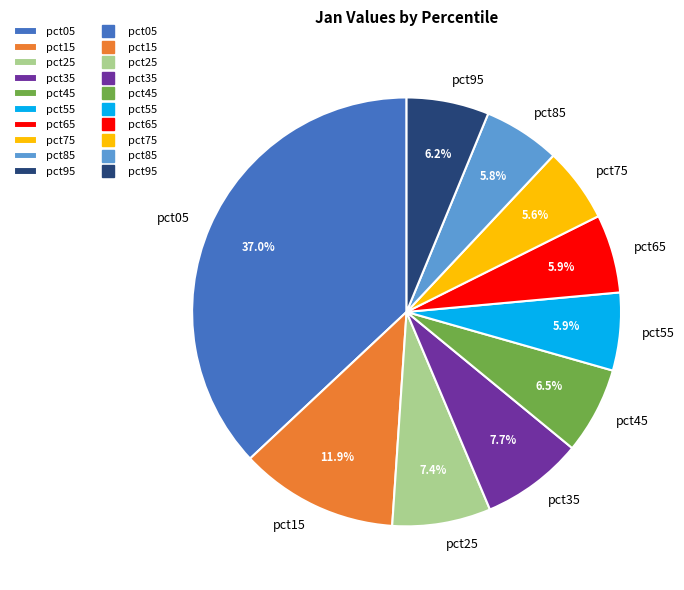

What portion of the pie excludes pct95?

93.8%